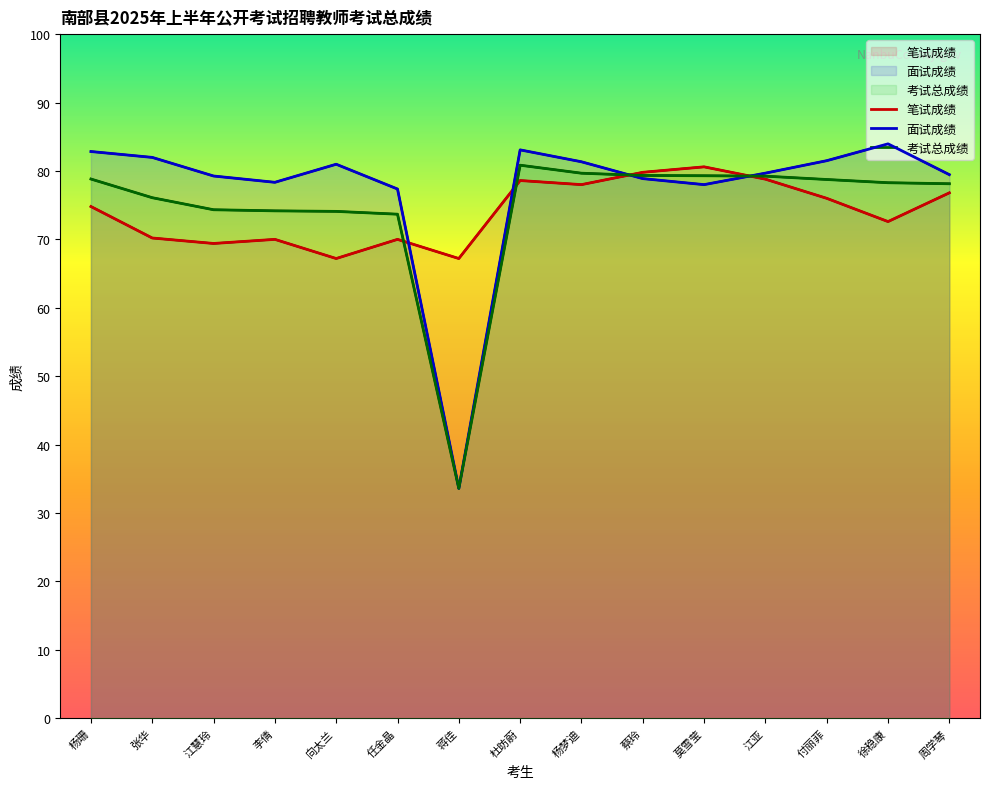

What is the approximate value of 考试总成绩 at 任金晶?

73.7